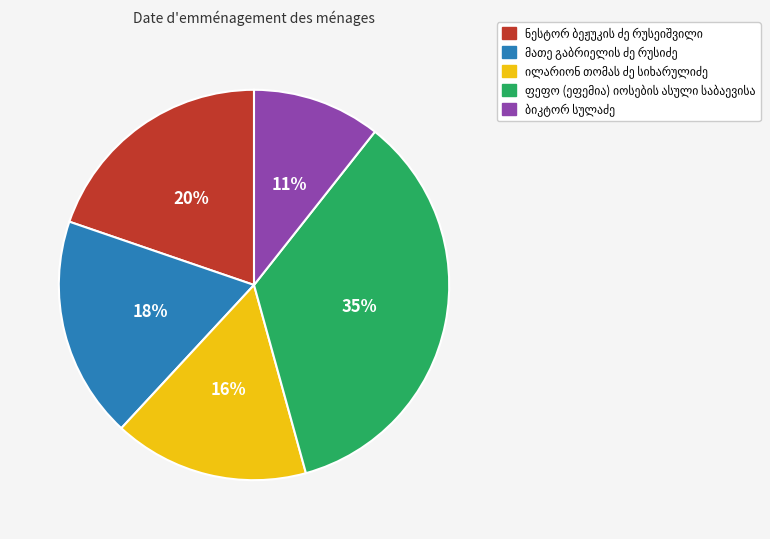

Does any single category account for the majority?

No